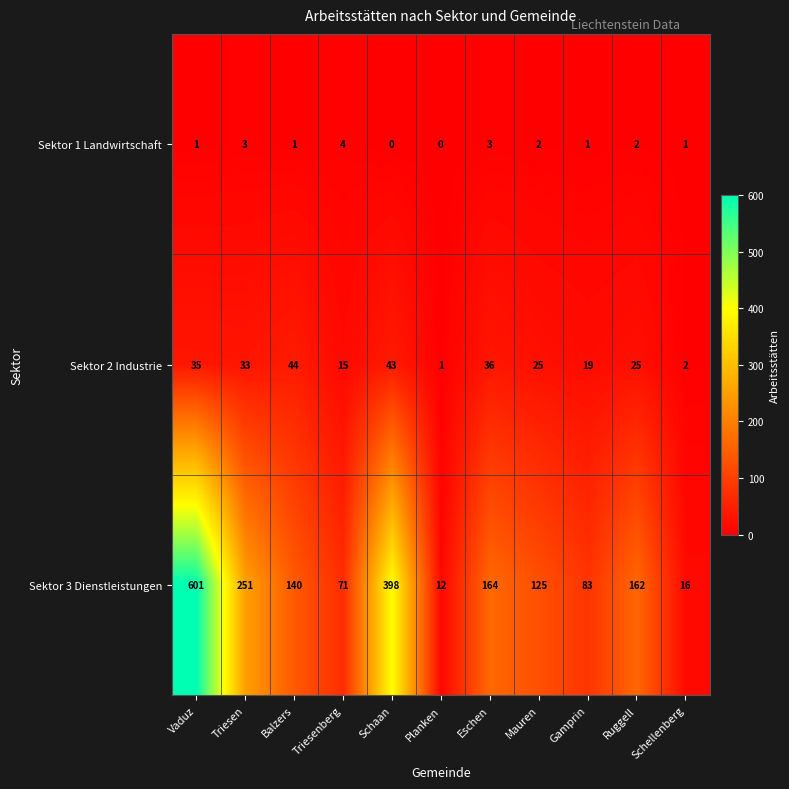

What is the spread (max minus min) of values at Schellenberg?

15